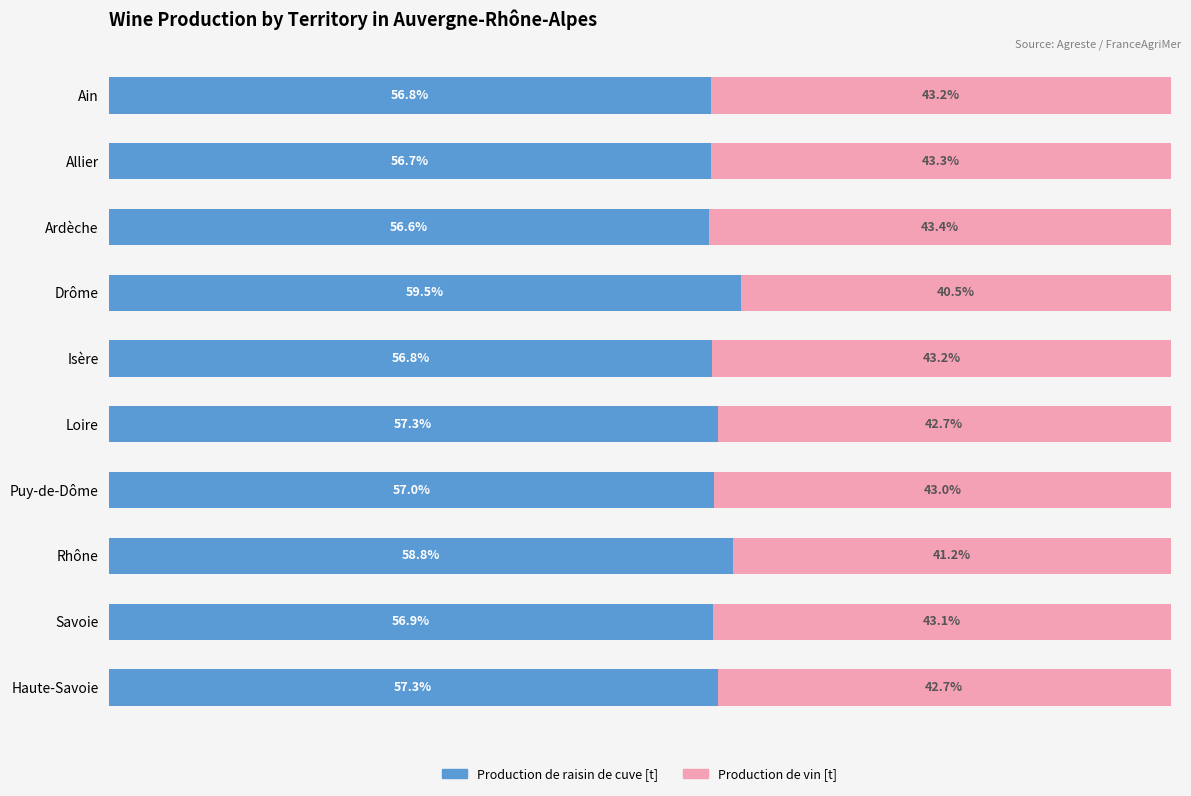

At which label does Production de raisin de cuve [t] reach its minimum?

Ardèche